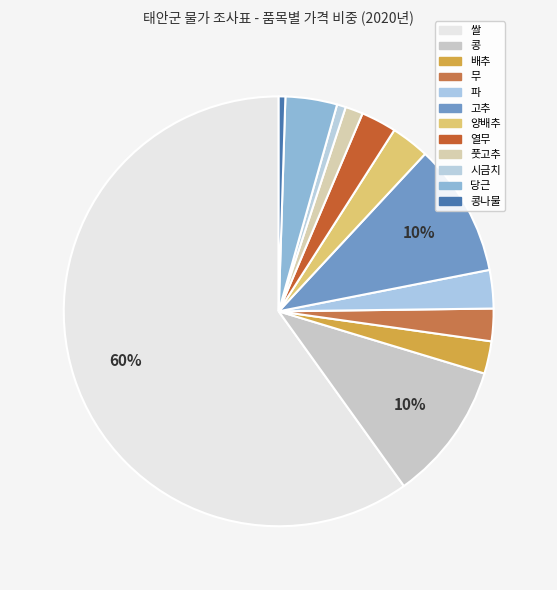

Does any single category account for the majority?

Yes